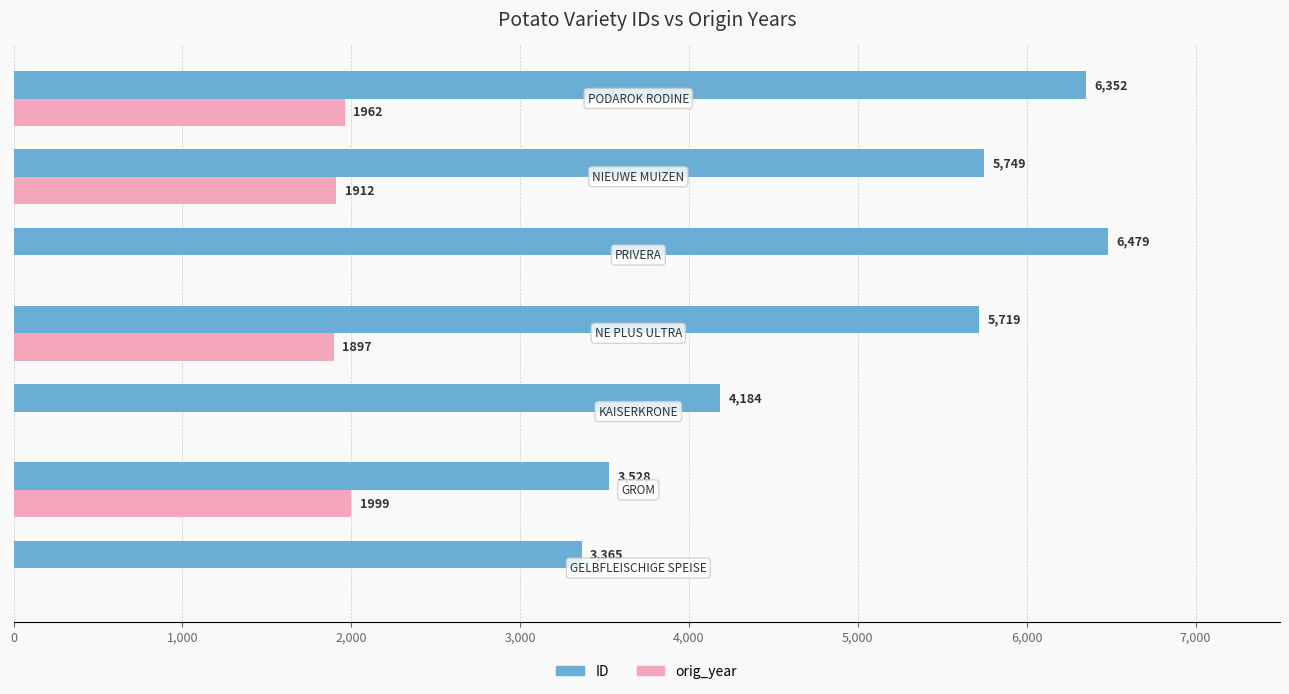

Which series has the largest total across all categories?

ID